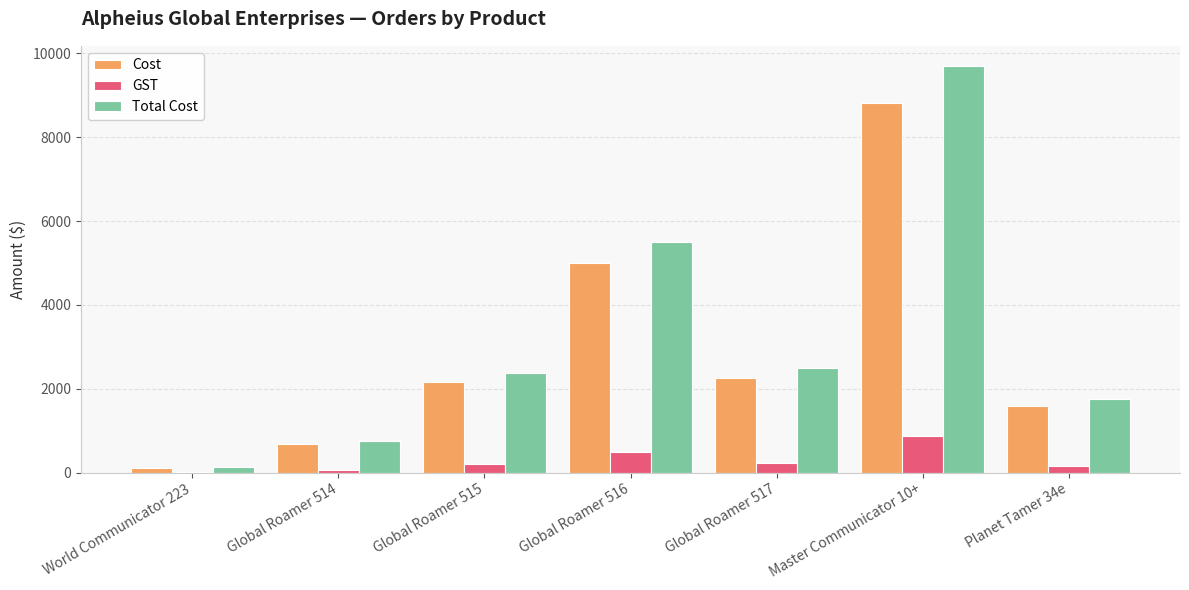

What is the greatest value displayed?

9695.3